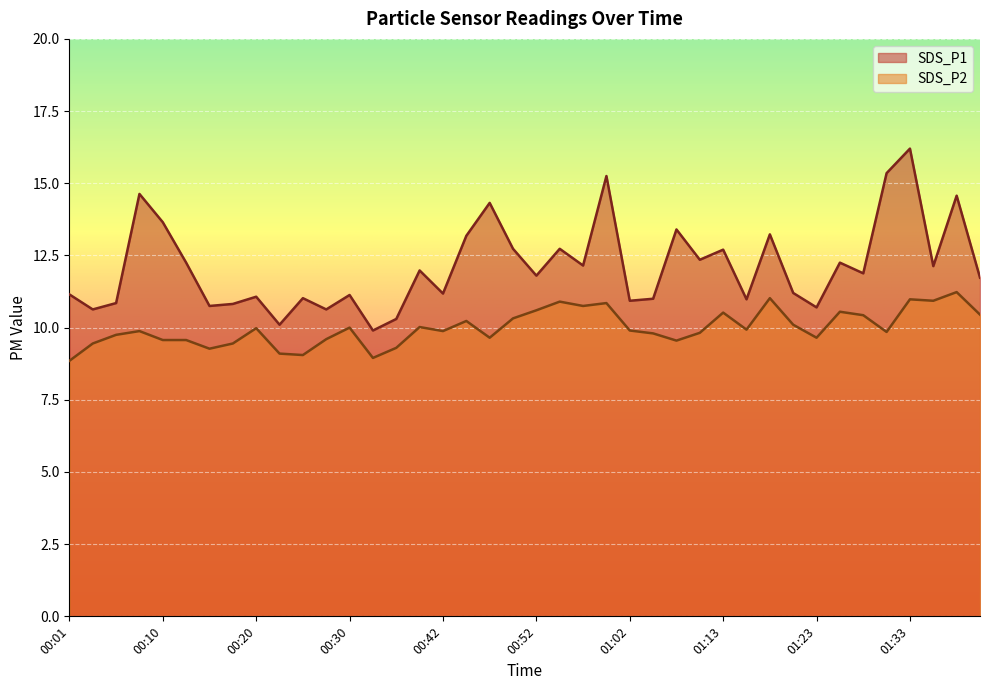

At 01:30, list the series in order from smallest to largest.

SDS_P2, SDS_P1